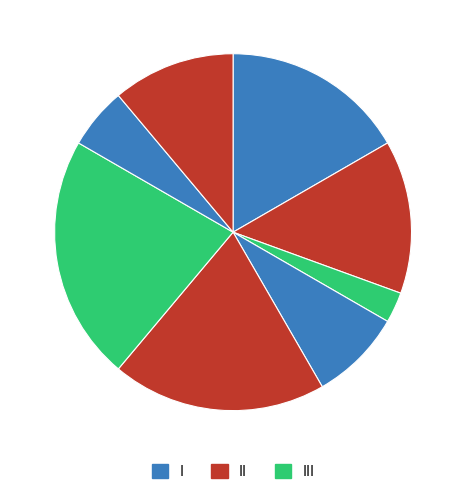

Is there any slice that represents more than half of the pie?

No